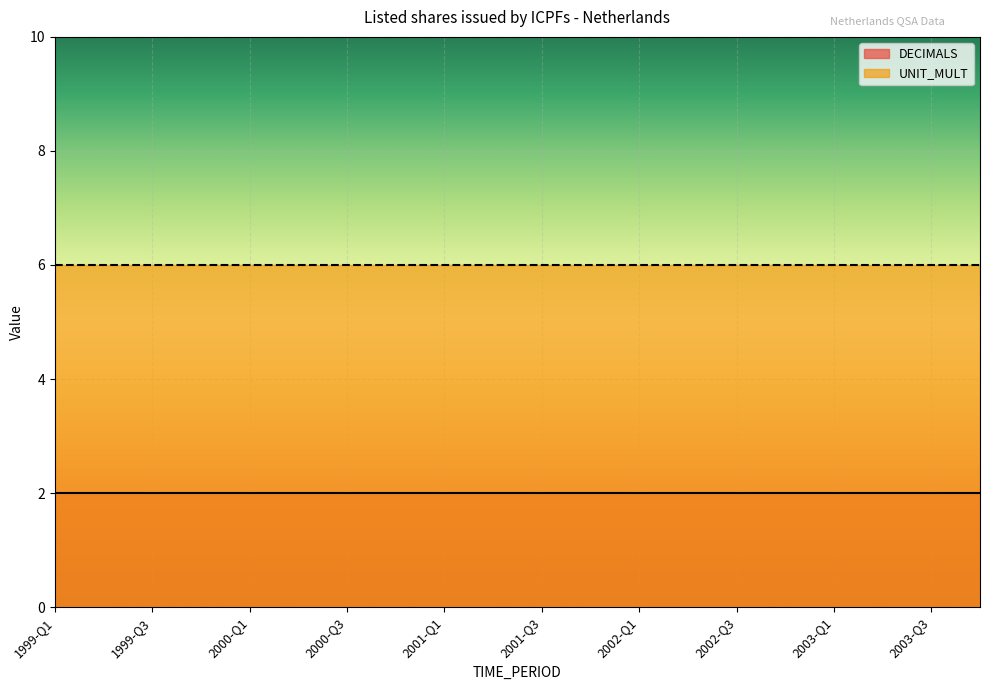

Between 2001-Q3 and 2003-Q2, which is larger?

2001-Q3